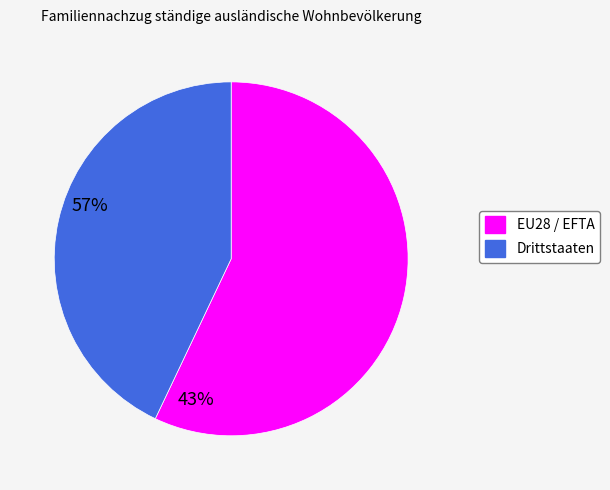

Do EU28 / EFTA and Drittstaaten together represent more than half of the pie?

Yes